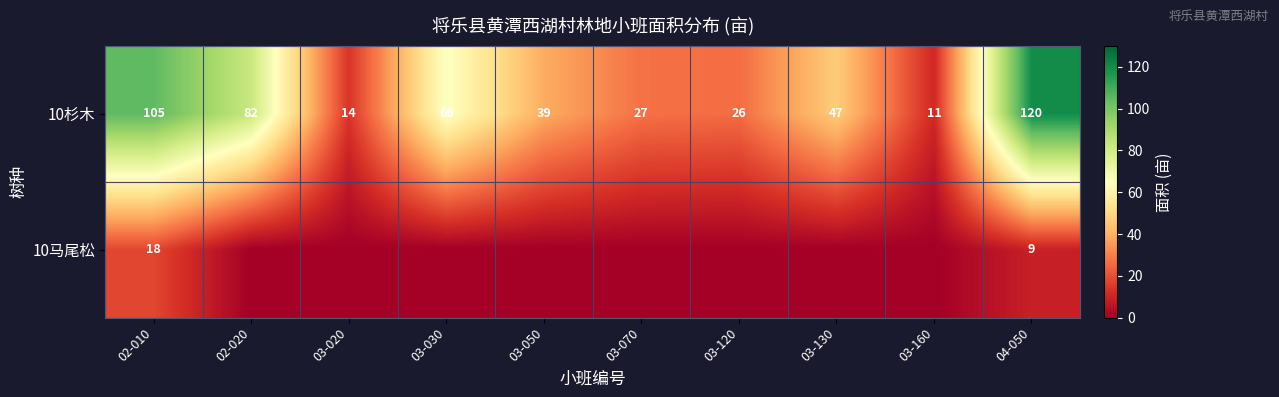

List the labels in order of 10杉木 value, largest first.

04-050, 02-010, 02-020, 03-030, 03-130, 03-050, 03-070, 03-120, 03-020, 03-160